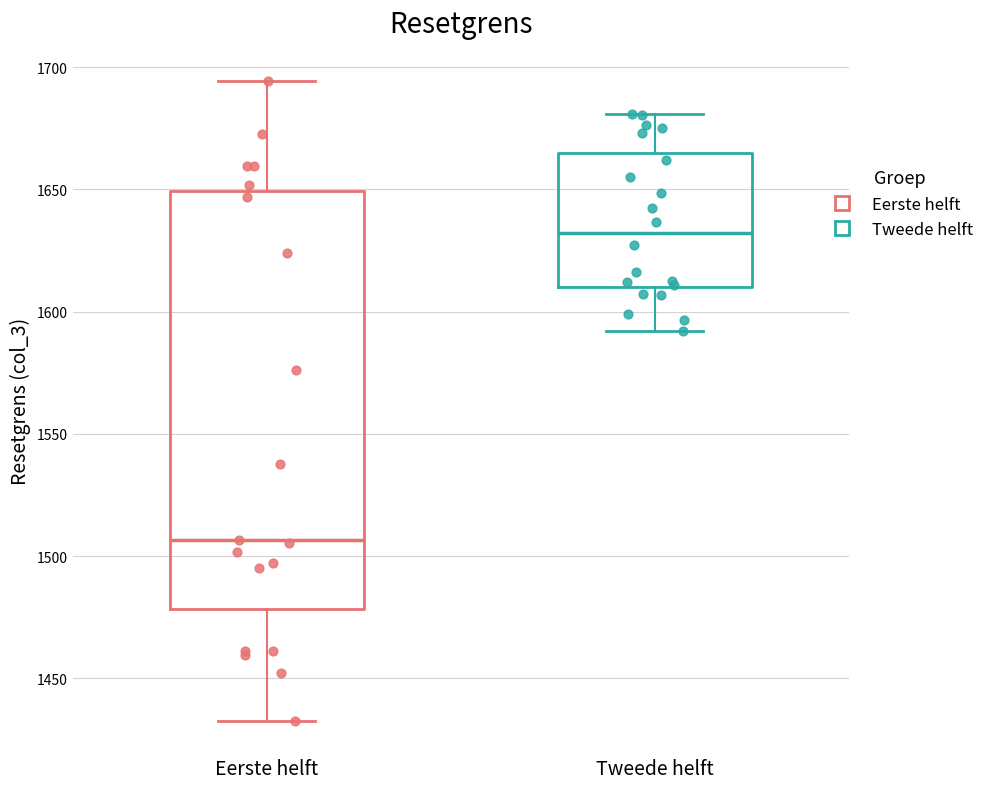

Which box's median line is the highest?

Tweede helft